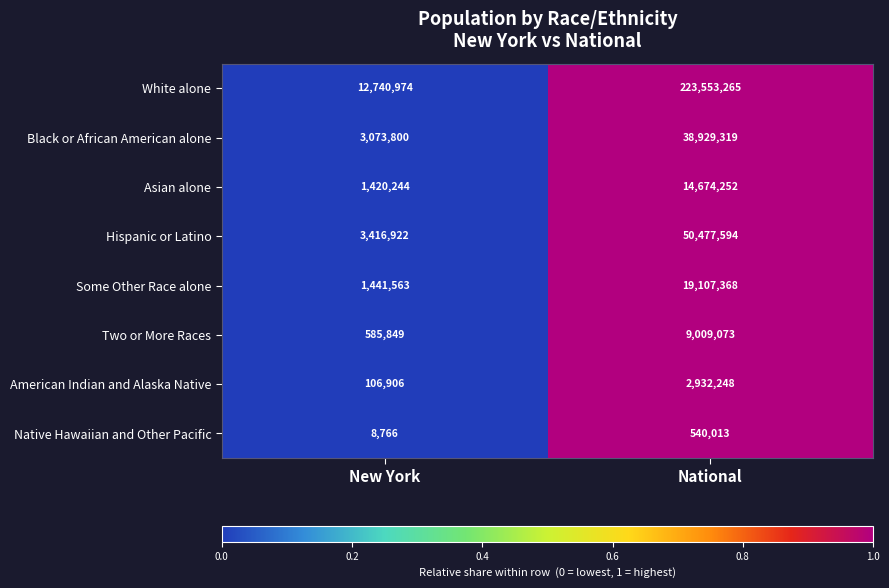

Reading left to right, transcribe all the data shown in this chart.

White alone: 12740974	223553265
Black or African American alone: 3073800	38929319
Asian alone: 1420244	14674252
Hispanic or Latino: 3416922	50477594
Some Other Race alone: 1441563	19107368
Two or More Races: 585849	9009073
American Indian and Alaska Native: 106906	2932248
Native Hawaiian and Other Pacific: 8766	540013